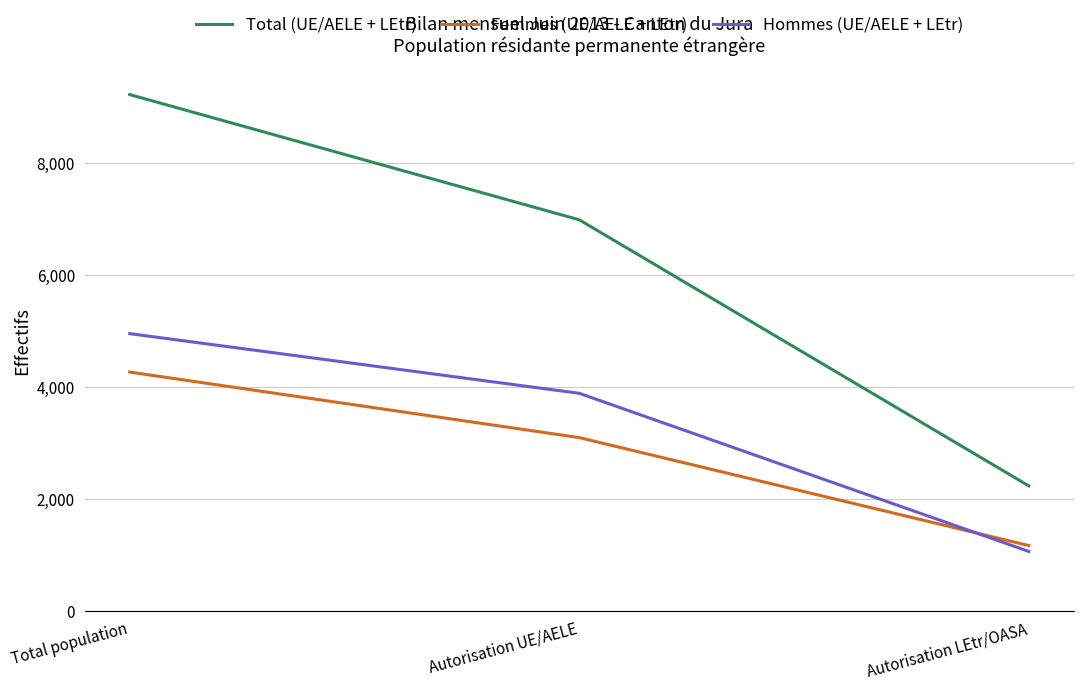

Which series changed the most between Total population and Autorisation LEtr/OASA?

Total (UE/AELE + LEtr)